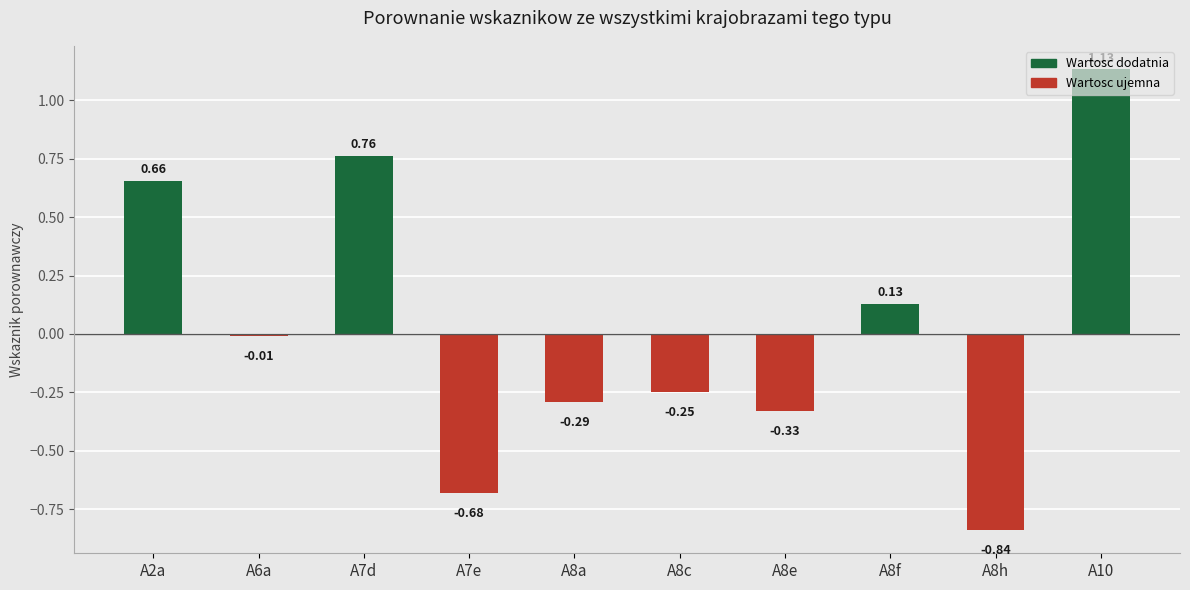

What is the difference between the maximum and minimum values?

2.0